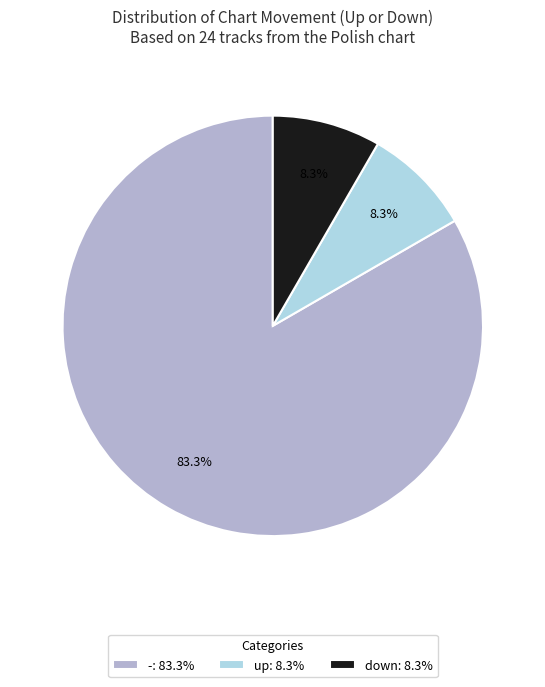

Is it true that down is 8% of the pie?

True